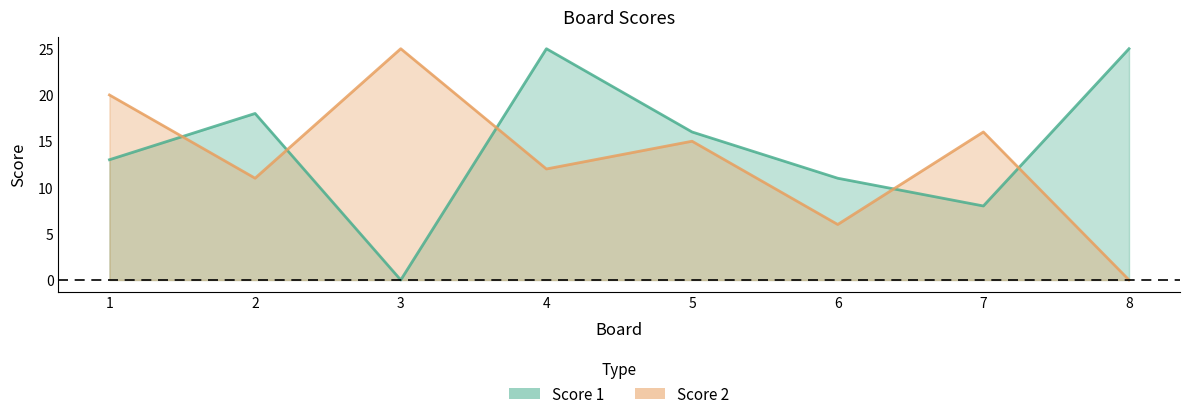

Where do Score 2 and Score 1 first cross each other?

1 and 2